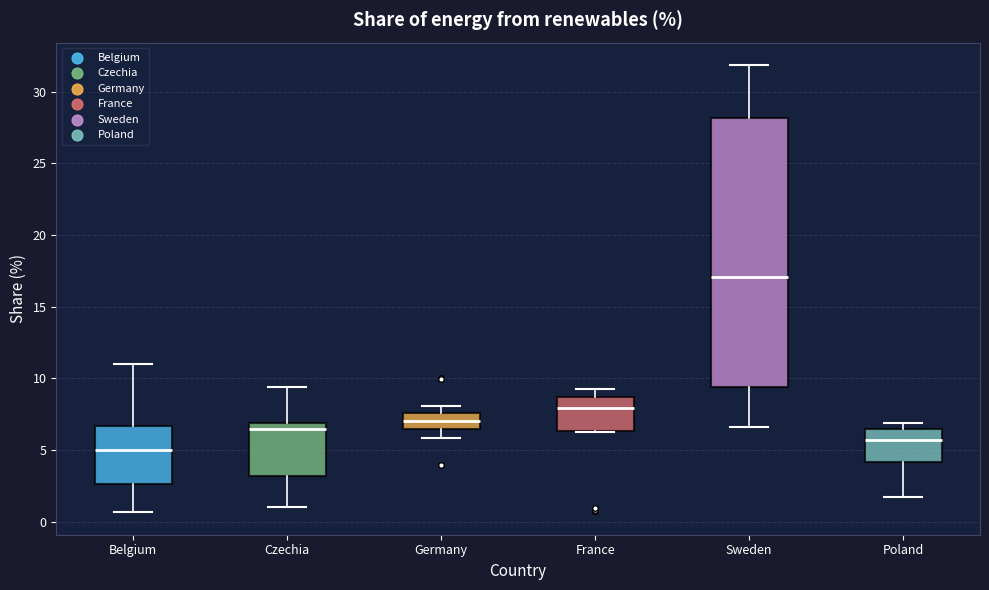

Where does the lower whisker of the box for Germany end on the y-axis? The values are not printed on the chart, so give them approximately, as read against the axis.

6.0